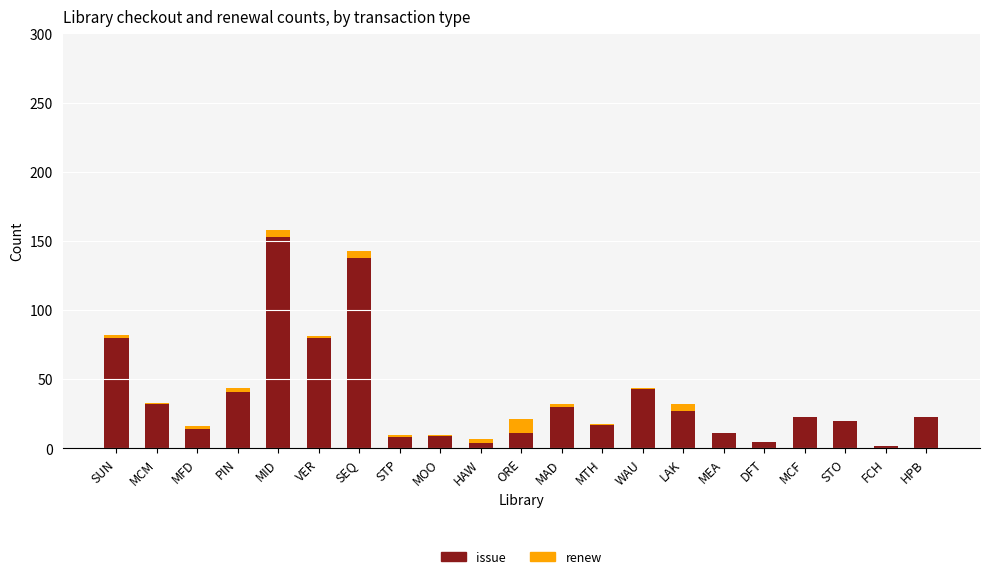

At which category is the sum across all series the highest?

MID